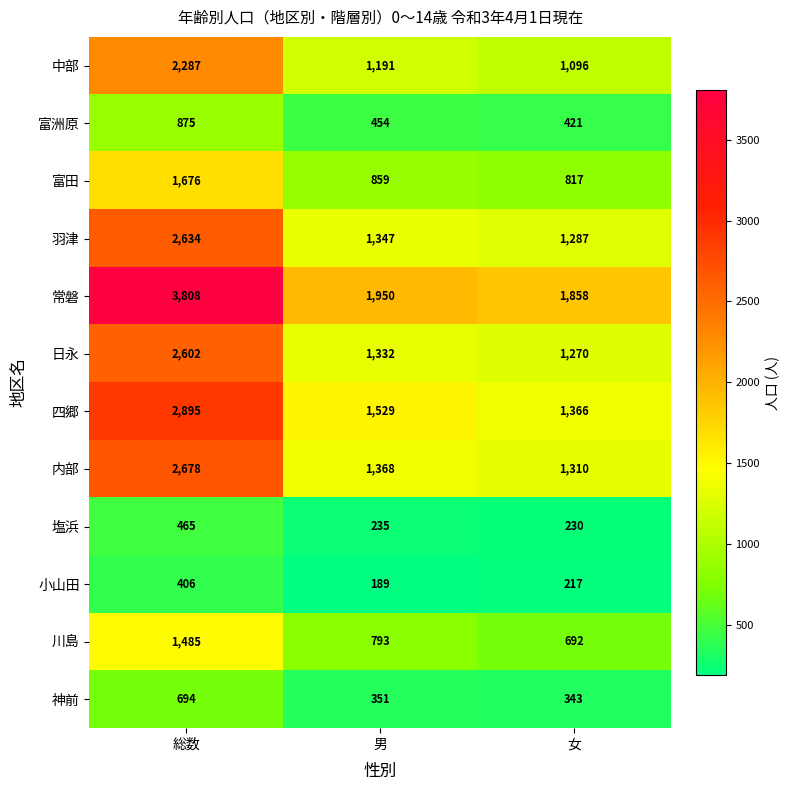

What is the difference between the 小山田 values at 総数 and 男?

217